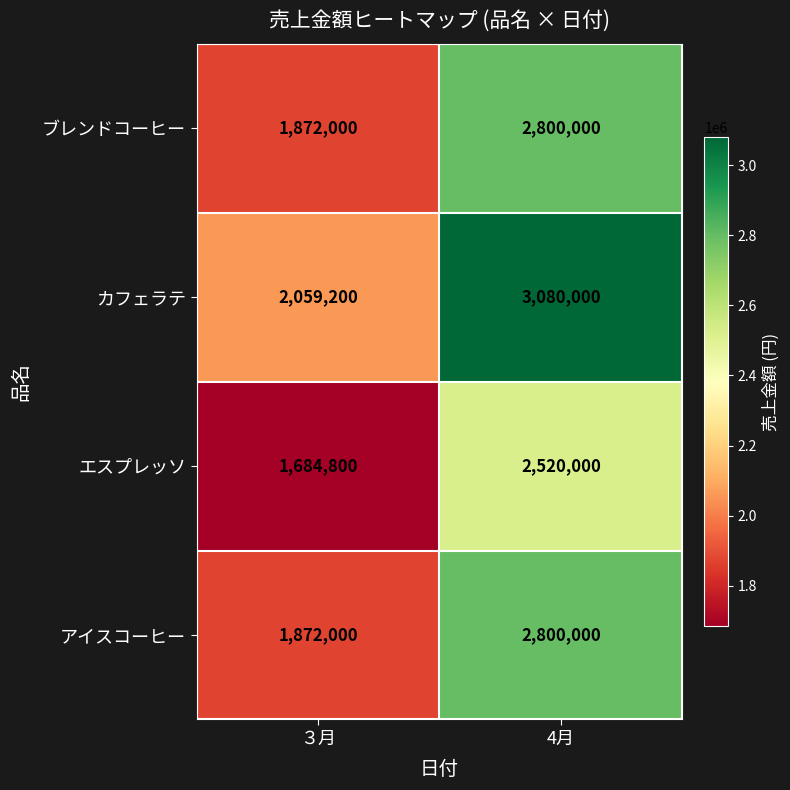

True or false: ブレンドコーヒー has a value of 1845049 at 4月.

False